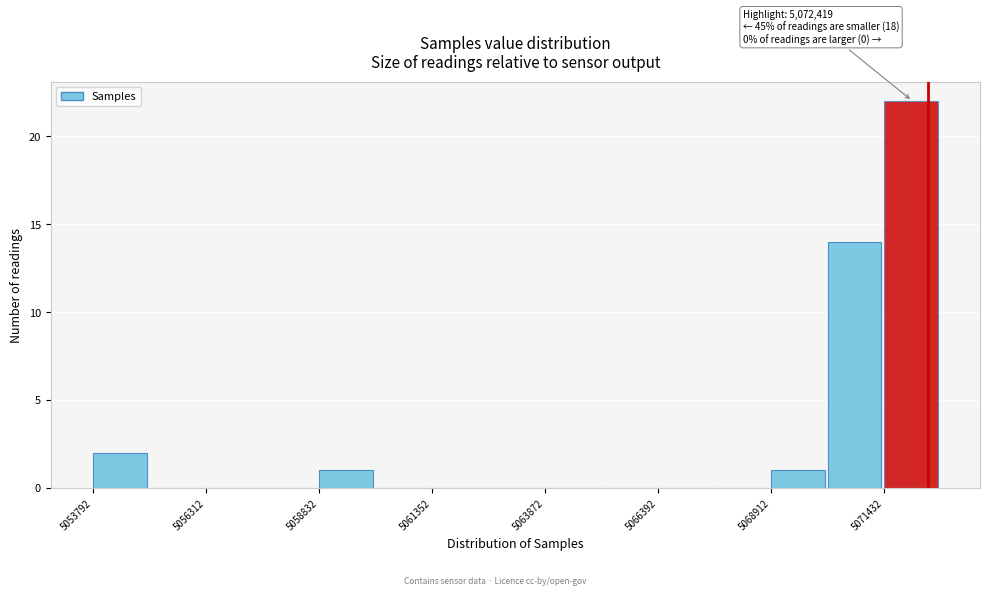

Read against the x-axis, roughly where is the centre of the tallest bar?

5072000